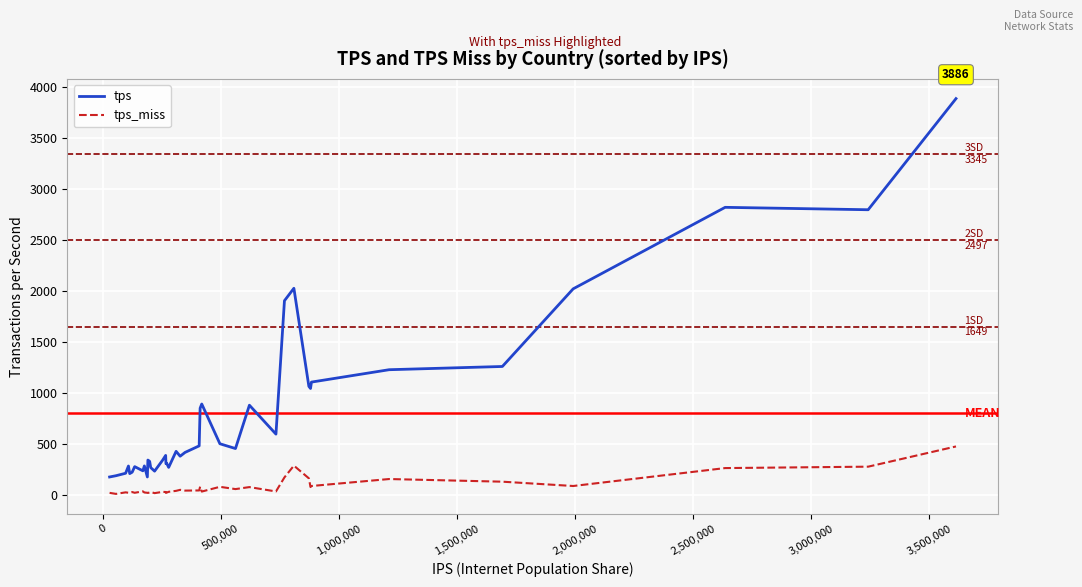

What is the difference between the maximum and second lowest values in the tps series?

3710.9